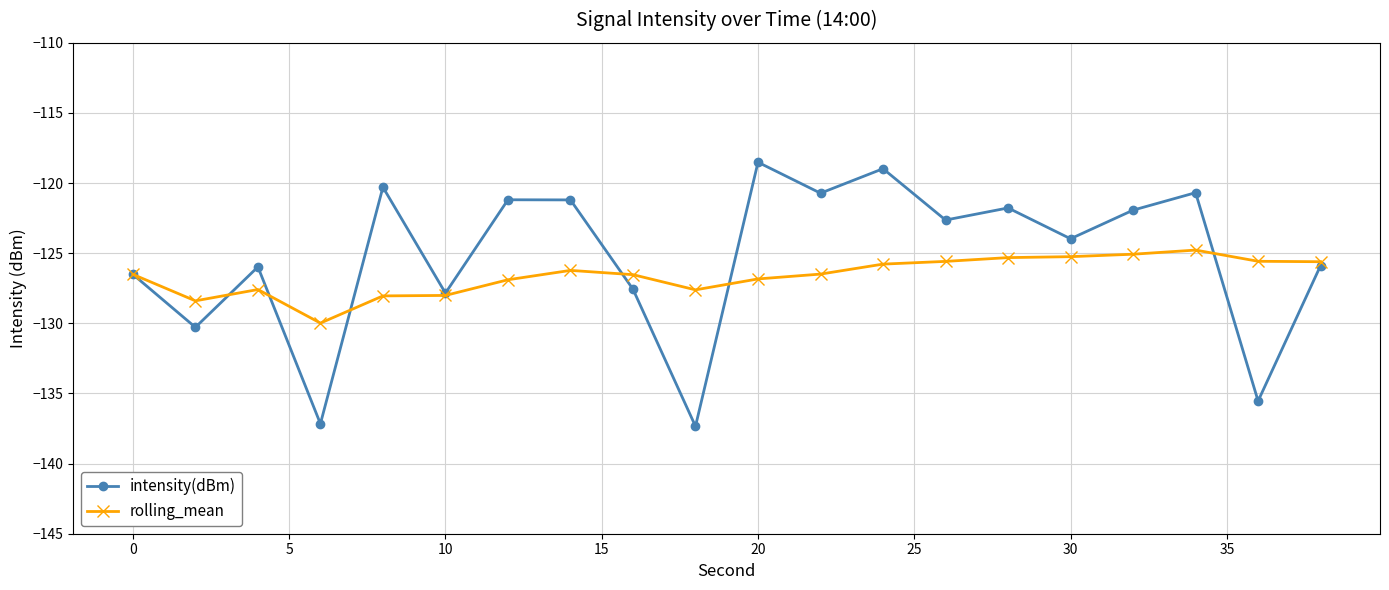

What is the maximum value shown in the chart?

-118.5